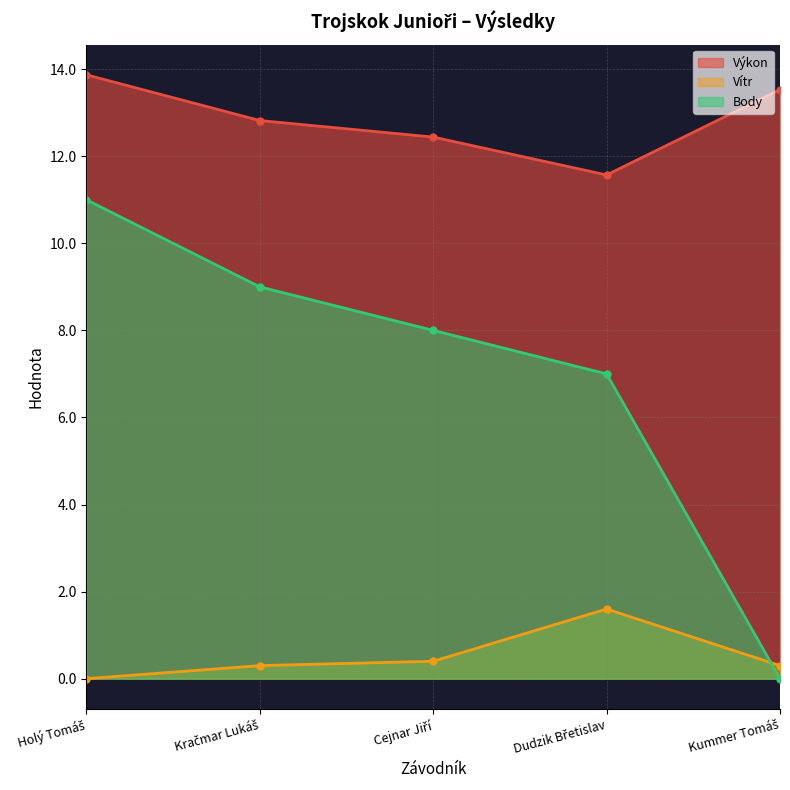

Rank the series by their maximum value, from highest to lowest.

Výkon, Body, Vítr